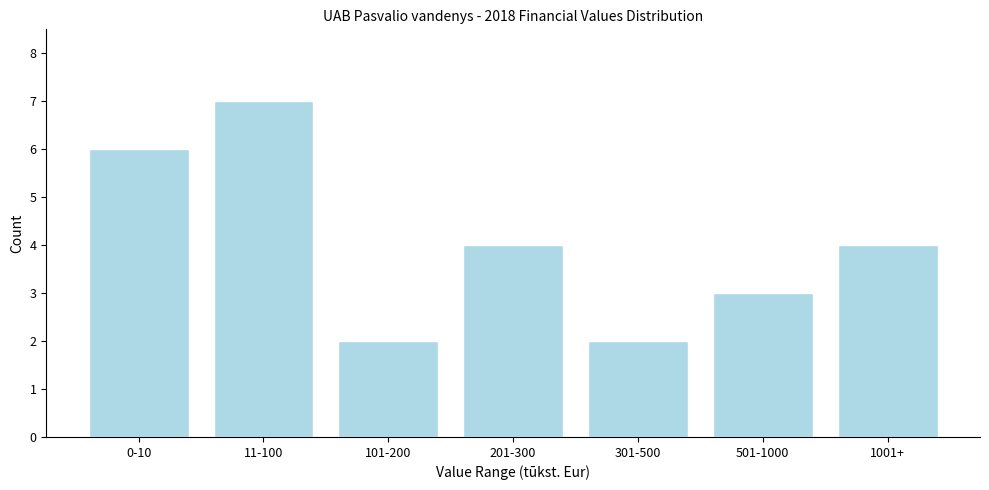

Reading right to left, list all the values displayed in this chart.

1001+=4	501-1000=3	301-500=2	201-300=4	101-200=2	11-100=7	0-10=6